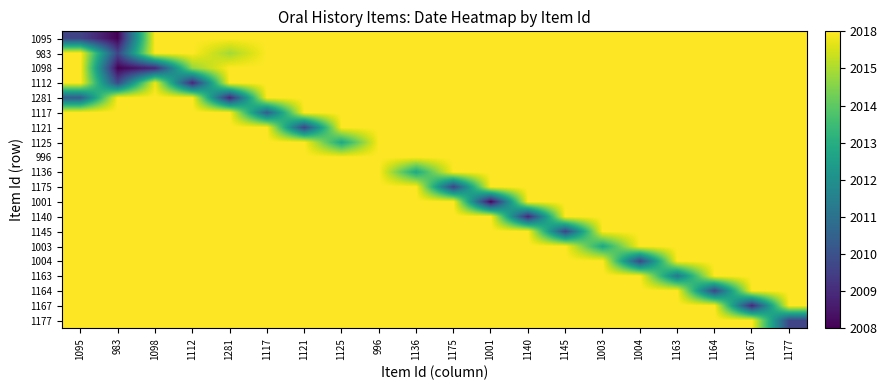

Reading left to right, what are all the values shown in this chart?

1095: 1095=20100813.0	983=20080101.0	1098=20180401.0	1112=20180401.0	1281=20180401.0	1117=20180401.0	1121=20180401.0	1125=20180401.0	996=20180401.0	1136=20180401.0	1175=20180401.0	1001=20180401.0	1140=20180401.0	1145=20180401.0	1003=20180401.0	1004=20180401.0	1163=20180401.0	1164=20180401.0	1167=20180401.0	1177=20180401.0
983: 1095=20180401.0	983=20100915.0	1098=20180401.0	1112=20180401.0	1281=20166583.4	1117=20180401.0	1121=20180401.0	1125=20180401.0	996=20180401.0	1136=20180401.0	1175=20180401.0	1001=20180401.0	1140=20180401.0	1145=20180401.0	1003=20180401.0	1004=20180401.0	1163=20180401.0	1164=20180401.0	1167=20180401.0	1177=20180401.0
1098: 1095=20180401.0	983=20080101.0	1098=20090511.0	1112=20164036.1	1281=20180401.0	1117=20180401.0	1121=20180401.0	1125=20180401.0	996=20180401.0	1136=20180401.0	1175=20180401.0	1001=20180401.0	1140=20180401.0	1145=20180401.0	1003=20180401.0	1004=20180401.0	1163=20180401.0	1164=20180401.0	1167=20180401.0	1177=20180401.0
1112: 1095=20180401.0	983=20102622.3	1098=20177628.2	1112=20090627.0	1281=20180401.0	1117=20180401.0	1121=20180401.0	1125=20180401.0	996=20180401.0	1136=20180401.0	1175=20180401.0	1001=20180401.0	1140=20180401.0	1145=20180401.0	1003=20180401.0	1004=20180401.0	1163=20180401.0	1164=20180401.0	1167=20180401.0	1177=20180401.0
1281: 1095=20109619.6	983=20180401.0	1098=20180401.0	1112=20180401.0	1281=20090101.0	1117=20180401.0	1121=20180401.0	1125=20180401.0	996=20180401.0	1136=20180401.0	1175=20180401.0	1001=20180401.0	1140=20180401.0	1145=20180401.0	1003=20180401.0	1004=20180401.0	1163=20180401.0	1164=20180401.0	1167=20180401.0	1177=20180401.0
1117: 1095=20180401.0	983=20180401.0	1098=20180401.0	1112=20180401.0	1281=20180401.0	1117=20110127.0	1121=20180401.0	1125=20180401.0	996=20180401.0	1136=20180401.0	1175=20180401.0	1001=20180401.0	1140=20180401.0	1145=20180401.0	1003=20180401.0	1004=20180401.0	1163=20180401.0	1164=20180401.0	1167=20180401.0	1177=20180401.0
1121: 1095=20180401.0	983=20180401.0	1098=20180401.0	1112=20180401.0	1281=20180401.0	1117=20180401.0	1121=20100929.0	1125=20180401.0	996=20180401.0	1136=20180401.0	1175=20180401.0	1001=20180401.0	1140=20180401.0	1145=20180401.0	1003=20180401.0	1004=20180401.0	1163=20180401.0	1164=20180401.0	1167=20180401.0	1177=20180401.0
1125: 1095=20180401.0	983=20180401.0	1098=20180401.0	1112=20180401.0	1281=20180401.0	1117=20180401.0	1121=20180401.0	1125=20140219.0	996=20180401.0	1136=20180401.0	1175=20180401.0	1001=20180401.0	1140=20180401.0	1145=20180401.0	1003=20180401.0	1004=20180401.0	1163=20180401.0	1164=20180401.0	1167=20180401.0	1177=20180401.0
996: 1095=20180401.0	983=20180401.0	1098=20180401.0	1112=20180401.0	1281=20180401.0	1117=20180401.0	1121=20180401.0	1125=20180401.0	996=20180328.0	1136=20180401.0	1175=20180401.0	1001=20180401.0	1140=20180401.0	1145=20180401.0	1003=20180401.0	1004=20180401.0	1163=20180401.0	1164=20180401.0	1167=20180401.0	1177=20180401.0
1136: 1095=20180401.0	983=20180401.0	1098=20180401.0	1112=20180401.0	1281=20180401.0	1117=20180401.0	1121=20180401.0	1125=20180401.0	996=20180401.0	1136=20140318.0	1175=20180401.0	1001=20180401.0	1140=20180401.0	1145=20180401.0	1003=20180401.0	1004=20180401.0	1163=20180401.0	1164=20180401.0	1167=20180401.0	1177=20180401.0
1175: 1095=20180401.0	983=20180401.0	1098=20180401.0	1112=20180401.0	1281=20180401.0	1117=20180401.0	1121=20180401.0	1125=20180401.0	996=20180401.0	1136=20180401.0	1175=20100210.0	1001=20180401.0	1140=20180401.0	1145=20180401.0	1003=20180401.0	1004=20180401.0	1163=20180401.0	1164=20180401.0	1167=20180401.0	1177=20180401.0
1001: 1095=20180401.0	983=20180401.0	1098=20180401.0	1112=20180401.0	1281=20180401.0	1117=20180401.0	1121=20180401.0	1125=20180401.0	996=20180401.0	1136=20180401.0	1175=20180401.0	1001=20080708.0	1140=20180401.0	1145=20180401.0	1003=20180401.0	1004=20180401.0	1163=20180401.0	1164=20180401.0	1167=20180401.0	1177=20180401.0
1140: 1095=20180401.0	983=20180401.0	1098=20180401.0	1112=20180401.0	1281=20180401.0	1117=20180401.0	1121=20180401.0	1125=20180401.0	996=20180401.0	1136=20180401.0	1175=20180401.0	1001=20180401.0	1140=20090702.0	1145=20180401.0	1003=20180401.0	1004=20180401.0	1163=20180401.0	1164=20180401.0	1167=20180401.0	1177=20180401.0
1145: 1095=20180401.0	983=20180401.0	1098=20180401.0	1112=20180401.0	1281=20180401.0	1117=20180401.0	1121=20180401.0	1125=20180401.0	996=20180401.0	1136=20180401.0	1175=20180401.0	1001=20180401.0	1140=20180401.0	1145=20100907.0	1003=20180401.0	1004=20180401.0	1163=20180401.0	1164=20180401.0	1167=20180401.0	1177=20180401.0
1003: 1095=20180401.0	983=20180401.0	1098=20180401.0	1112=20180401.0	1281=20180401.0	1117=20180401.0	1121=20180401.0	1125=20180401.0	996=20180401.0	1136=20180401.0	1175=20180401.0	1001=20180401.0	1140=20180401.0	1145=20180401.0	1003=20140110.0	1004=20180401.0	1163=20180401.0	1164=20180401.0	1167=20180401.0	1177=20180401.0
1004: 1095=20180401.0	983=20180401.0	1098=20180401.0	1112=20180401.0	1281=20180401.0	1117=20180401.0	1121=20180401.0	1125=20180401.0	996=20180401.0	1136=20180401.0	1175=20180401.0	1001=20180401.0	1140=20180401.0	1145=20180401.0	1003=20180401.0	1004=20101006.0	1163=20180401.0	1164=20180401.0	1167=20180401.0	1177=20180401.0
1163: 1095=20180401.0	983=20180401.0	1098=20180401.0	1112=20180401.0	1281=20180401.0	1117=20180401.0	1121=20180401.0	1125=20180401.0	996=20180401.0	1136=20180401.0	1175=20180401.0	1001=20180401.0	1140=20180401.0	1145=20180401.0	1003=20180401.0	1004=20180401.0	1163=20120201.0	1164=20180401.0	1167=20180401.0	1177=20180401.0
1164: 1095=20180401.0	983=20180401.0	1098=20180401.0	1112=20180401.0	1281=20180401.0	1117=20180401.0	1121=20180401.0	1125=20180401.0	996=20180401.0	1136=20180401.0	1175=20180401.0	1001=20180401.0	1140=20180401.0	1145=20180401.0	1003=20180401.0	1004=20180401.0	1163=20180401.0	1164=20101011.0	1167=20180401.0	1177=20180401.0
1167: 1095=20180401.0	983=20180401.0	1098=20180401.0	1112=20180401.0	1281=20180401.0	1117=20180401.0	1121=20180401.0	1125=20180401.0	996=20180401.0	1136=20180401.0	1175=20180401.0	1001=20180401.0	1140=20180401.0	1145=20180401.0	1003=20180401.0	1004=20180401.0	1163=20180401.0	1164=20180401.0	1167=20090511.0	1177=20180401.0
1177: 1095=20180401.0	983=20180401.0	1098=20180401.0	1112=20180401.0	1281=20180401.0	1117=20180401.0	1121=20180401.0	1125=20180401.0	996=20180401.0	1136=20180401.0	1175=20180401.0	1001=20180401.0	1140=20180401.0	1145=20180401.0	1003=20180401.0	1004=20180401.0	1163=20180401.0	1164=20180401.0	1167=20180401.0	1177=20100929.0